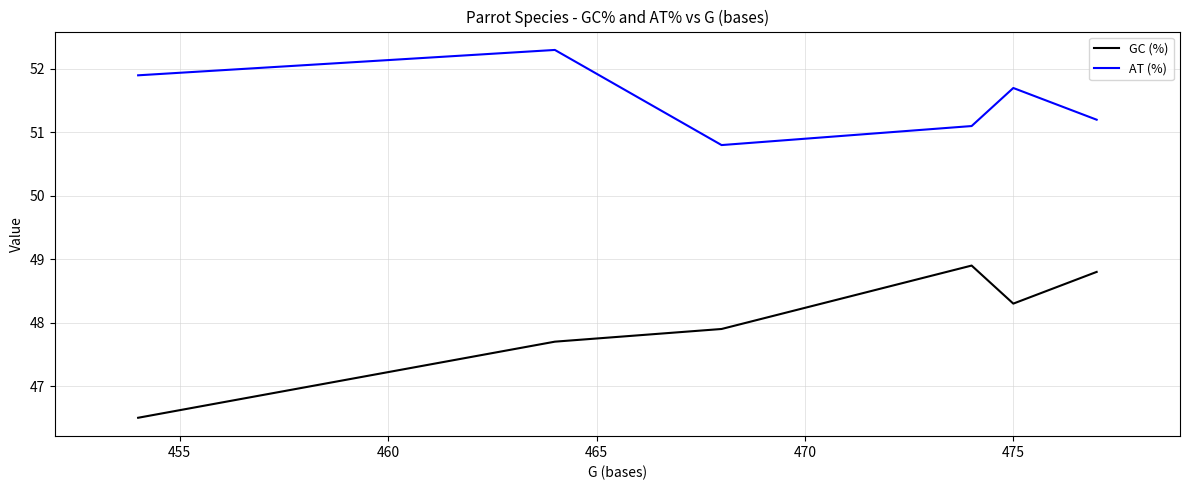

What is the maximum value shown in the chart?

52.3